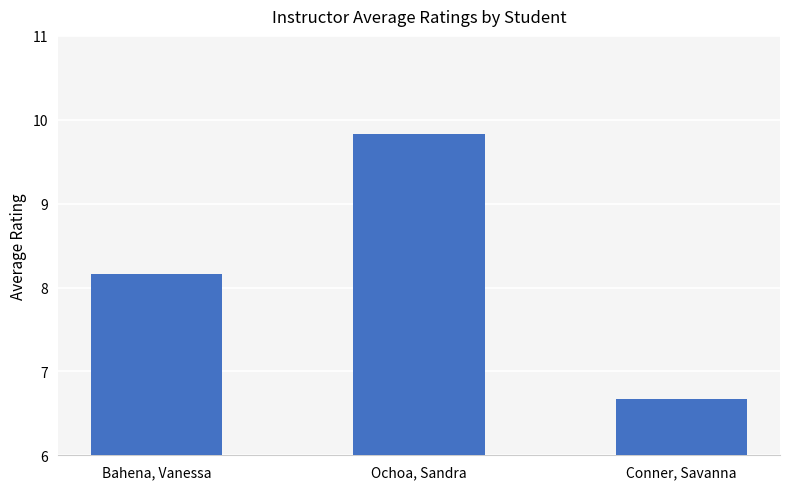

Reading left to right, list all the values displayed in this chart.

Bahena, Vanessa=8.2	Ochoa, Sandra=9.8	Conner, Savanna=6.7